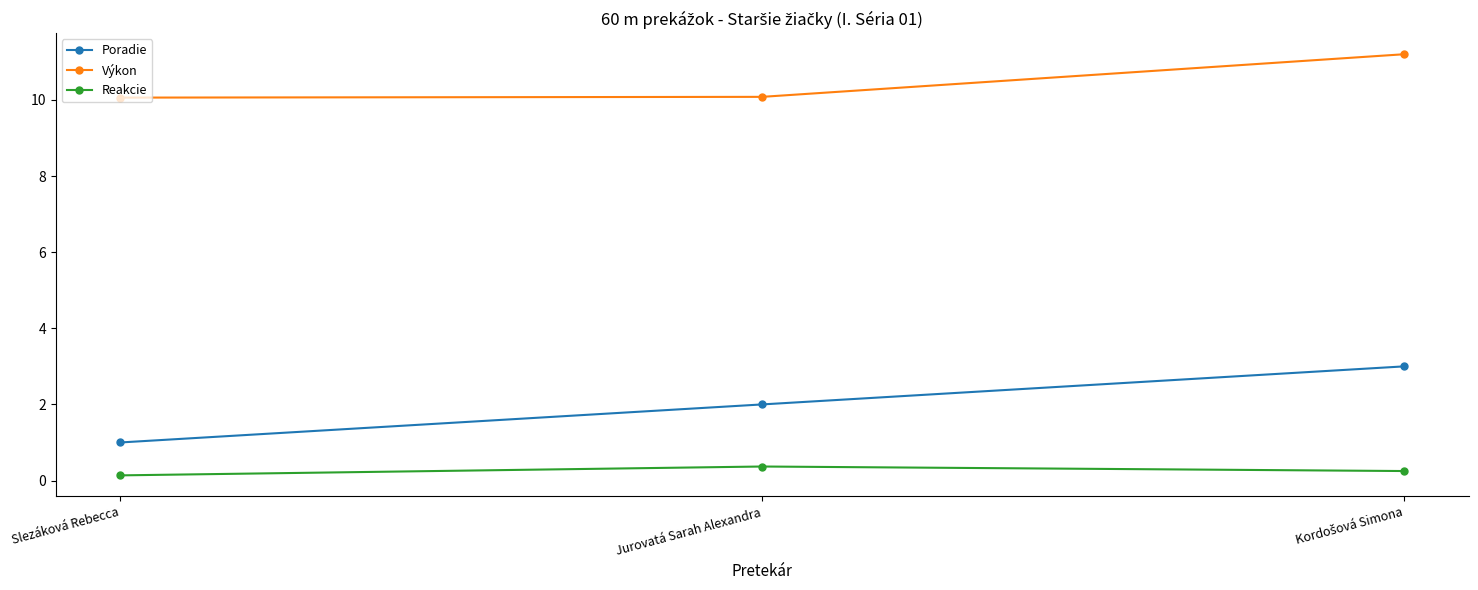

What is the label of the 2nd point from the right?

Jurovatá Sarah Alexandra